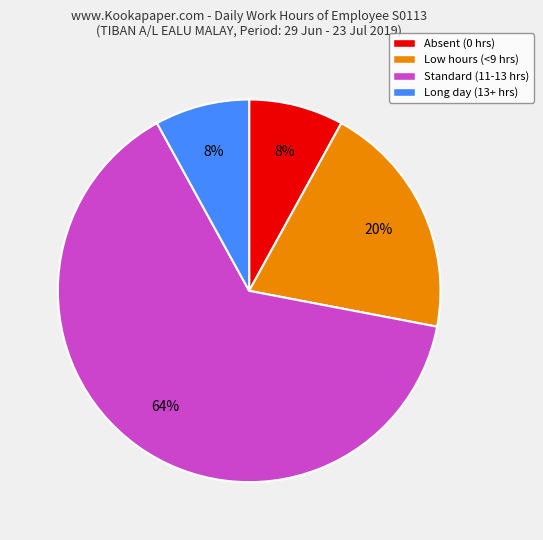

Combined, do Absent (0 hrs) and Long day (13+ hrs) account for over 50%?

No